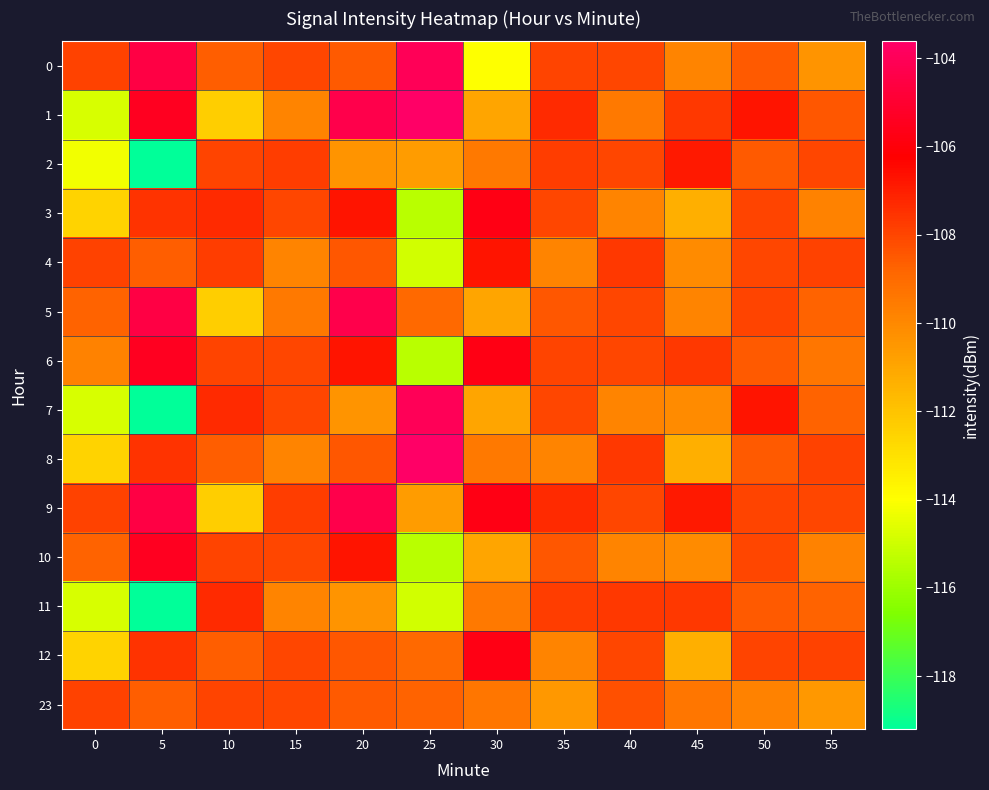

Reading right to left, what are all the values shown in this chart?

0: 55=-110.4	50=-108.5	45=-109.8	40=-108.1	35=-107.9	30=-114.0	25=-104.0	20=-108.5	15=-108.1	10=-108.6	5=-104.5	0=-107.9
1: 55=-108.4	50=-106.8	45=-107.7	40=-109.5	35=-107.3	30=-110.9	25=-103.6	20=-104.3	15=-109.8	10=-112.4	5=-105.4	0=-114.8
2: 55=-108.1	50=-108.5	45=-106.9	40=-108.1	35=-107.8	30=-109.5	25=-110.7	20=-110.4	15=-107.8	10=-107.9	5=-119.2	0=-114.2
3: 55=-109.8	50=-107.9	45=-111.3	40=-109.8	35=-108.1	30=-105.7	25=-115.4	20=-106.8	15=-108.1	10=-107.3	5=-107.6	0=-112.5
4: 55=-107.9	50=-108.1	45=-110.1	40=-107.7	35=-109.8	30=-106.8	25=-114.9	20=-108.4	15=-109.8	10=-107.8	5=-108.6	0=-107.9
5: 55=-108.7	50=-107.9	45=-109.8	40=-108.1	35=-108.4	30=-110.9	25=-108.9	20=-104.3	15=-109.5	10=-112.4	5=-104.5	0=-108.7
6: 55=-109.4	50=-108.5	45=-107.7	40=-108.1	35=-107.9	30=-105.7	25=-115.4	20=-106.8	15=-108.1	10=-107.9	5=-105.4	0=-109.8
7: 55=-108.7	50=-106.8	45=-110.1	40=-109.8	35=-108.1	30=-110.9	25=-104.0	20=-110.4	15=-108.1	10=-107.3	5=-119.2	0=-114.8
8: 55=-107.9	50=-108.5	45=-111.3	40=-107.7	35=-109.8	30=-109.5	25=-103.6	20=-108.4	15=-109.8	10=-108.6	5=-107.6	0=-112.5
9: 55=-108.1	50=-107.9	45=-106.9	40=-108.1	35=-107.3	30=-105.7	25=-110.7	20=-104.3	15=-107.8	10=-112.4	5=-104.5	0=-107.9
10: 55=-109.8	50=-108.1	45=-110.1	40=-109.8	35=-108.4	30=-110.9	25=-115.4	20=-106.8	15=-108.1	10=-107.9	5=-105.4	0=-108.7
11: 55=-108.7	50=-108.5	45=-107.7	40=-107.7	35=-107.8	30=-109.5	25=-114.9	20=-110.4	15=-109.8	10=-107.3	5=-119.2	0=-114.8
12: 55=-107.9	50=-107.9	45=-111.3	40=-108.1	35=-109.8	30=-105.7	25=-108.9	20=-108.4	15=-108.1	10=-108.6	5=-107.6	0=-112.5
23: 55=-110.5	50=-109.8	45=-109.4	40=-108.3	35=-110.5	30=-109.4	25=-108.7	20=-108.5	15=-108.1	10=-107.9	5=-108.6	0=-107.9